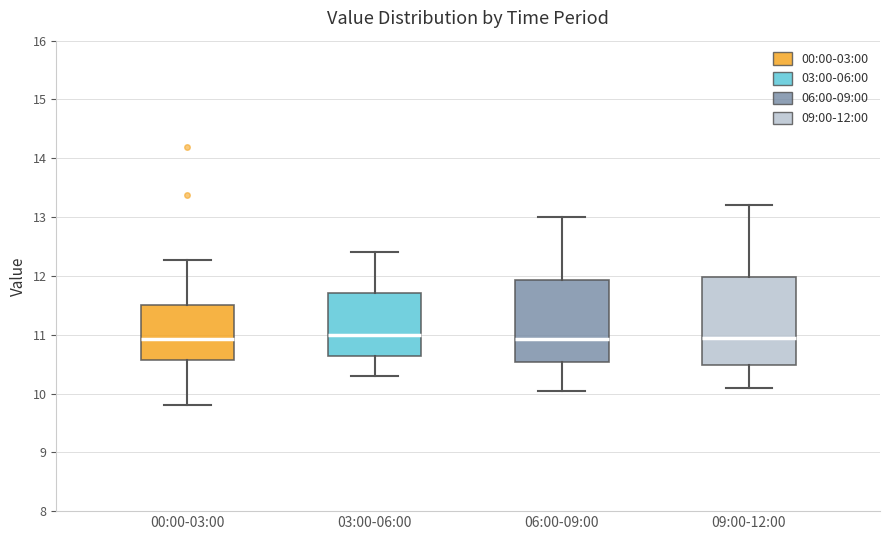

Reading left to right, read every box against the y-axis: the position of its median line, the range the box covers, and the ends of its whiskers. The values are not printed on the chart, so give them approximately, as read against the axis.

00:00-03:00: median 10.9, box 10.6 to 11.5, whiskers 9.8 to 12.3
03:00-06:00: median 11.0, box 10.6 to 11.7, whiskers 10.3 to 12.4
06:00-09:00: median 10.9, box 10.5 to 11.9, whiskers 10.1 to 13.0
09:00-12:00: median 11.0, box 10.5 to 12.0, whiskers 10.1 to 13.2